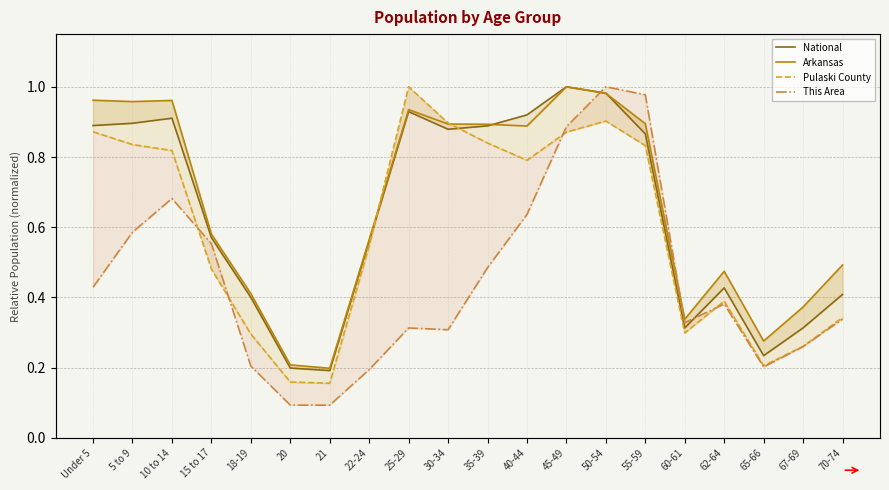

Which series has the largest range (max minus min)?

This Area